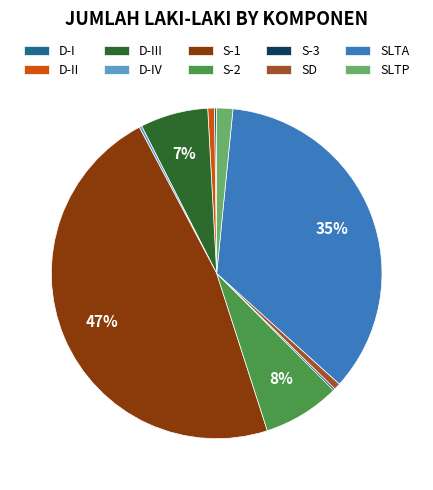

Between SD and SLTA, which is larger?

SLTA